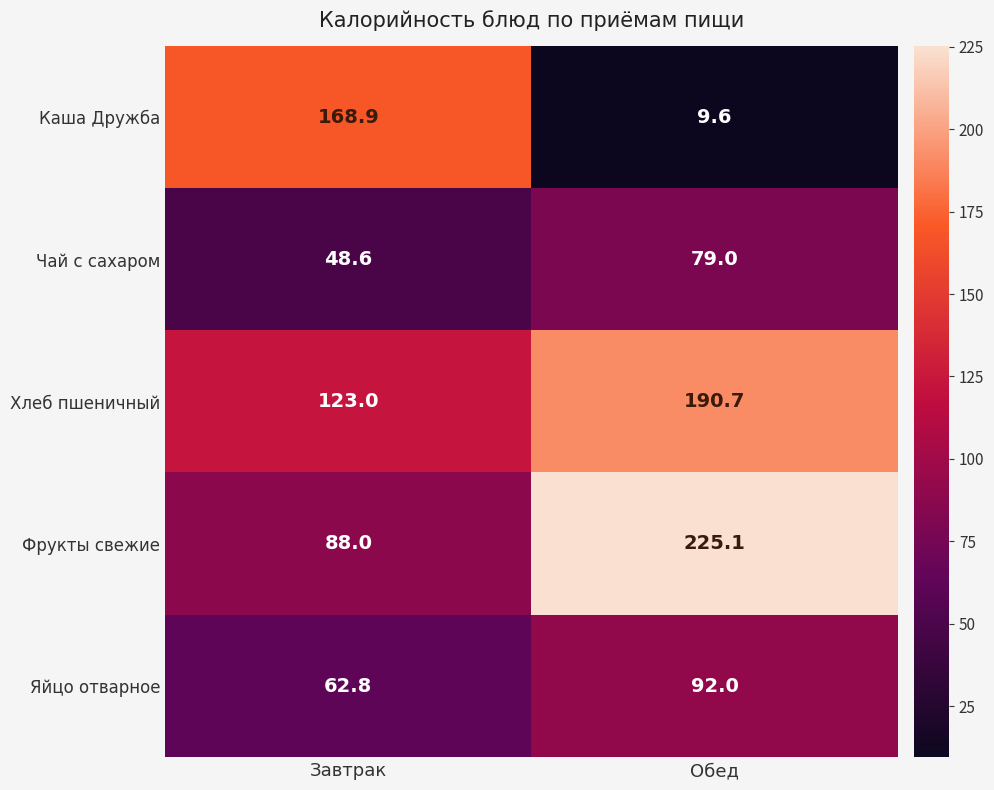

What is the sum of all Хлеб пшеничный values?

313.7